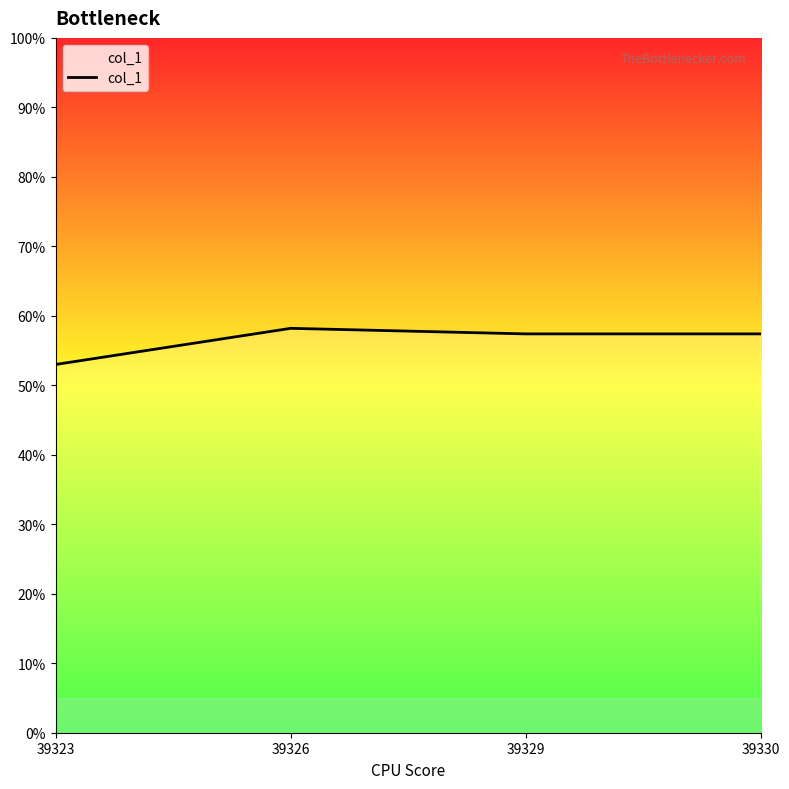

What is the smallest value displayed?

0.5